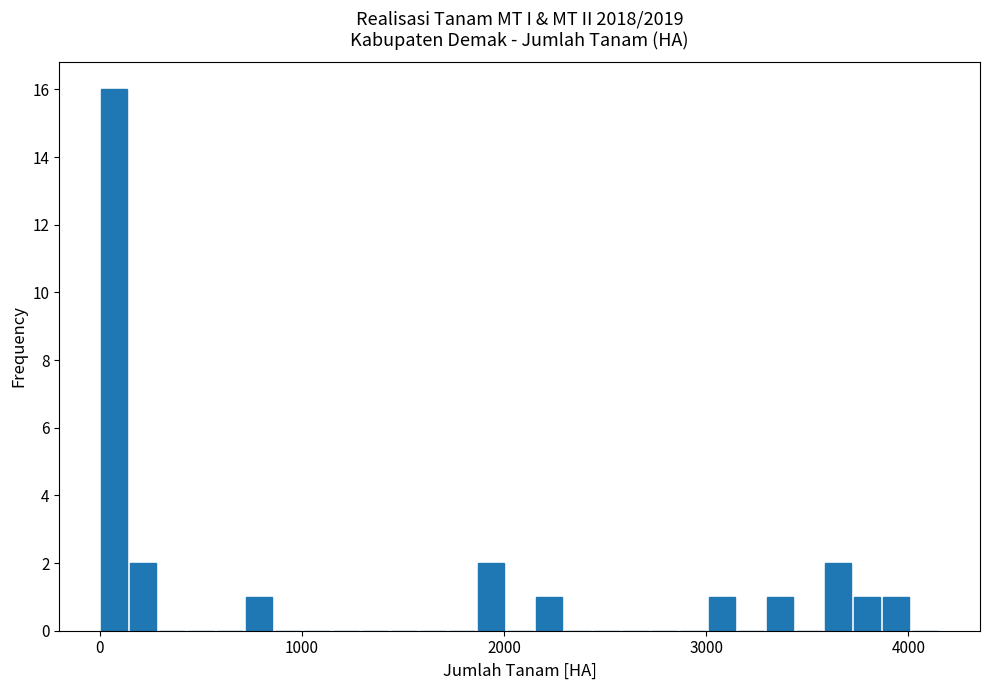

Around what value on the x-axis is the tallest bar? Give the approximate position of its centre, as read against the axis.

100